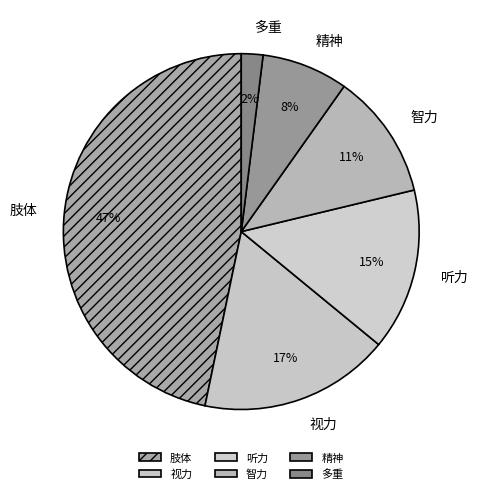

Approximately how many times larger is the value at 精神 compared to 视力?

0.5